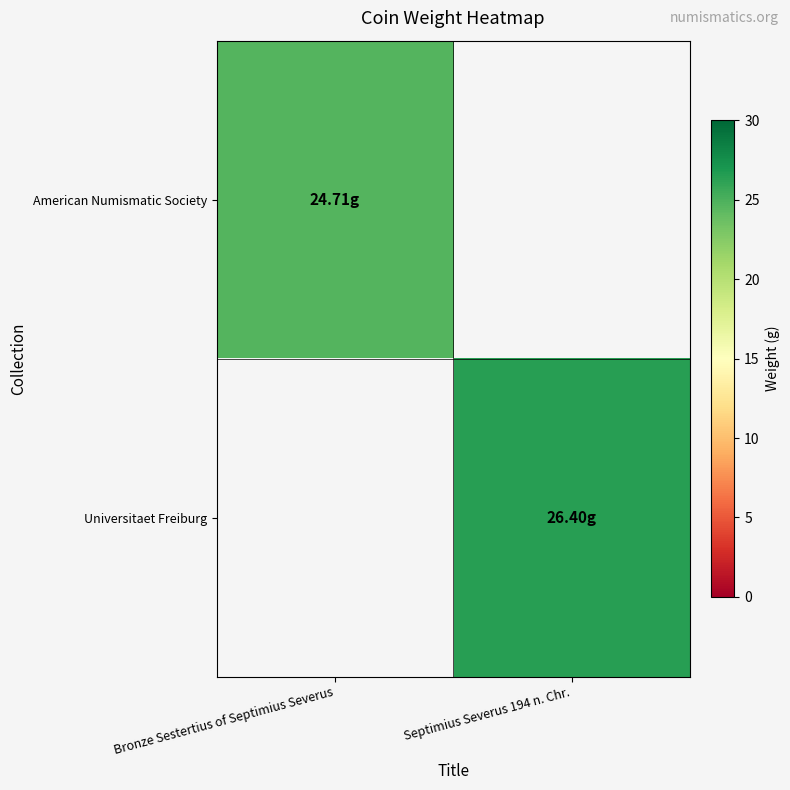

At Bronze Sestertius of Septimius Severus, list the series in order from smallest to largest.

Universitaet Freiburg, American Numismatic Society